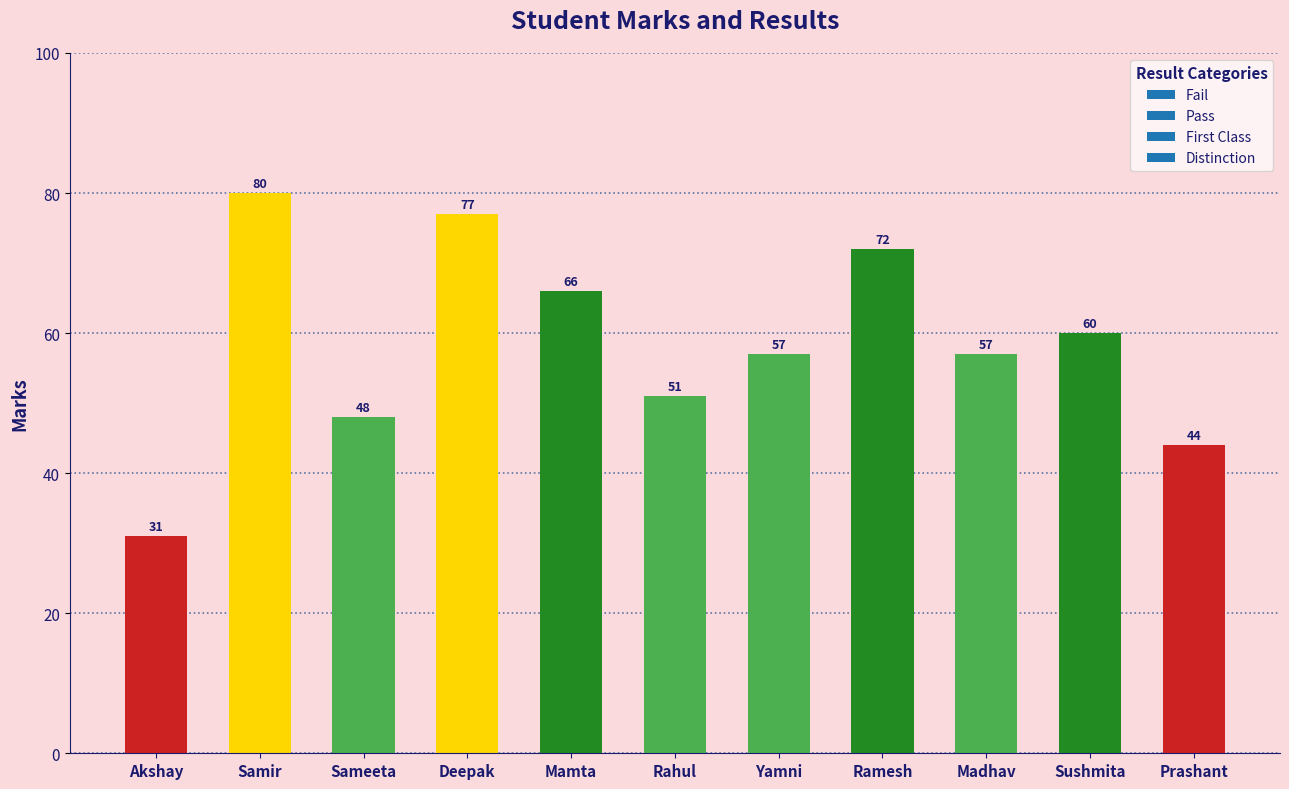

What is the difference between the maximum and second lowest values?

36